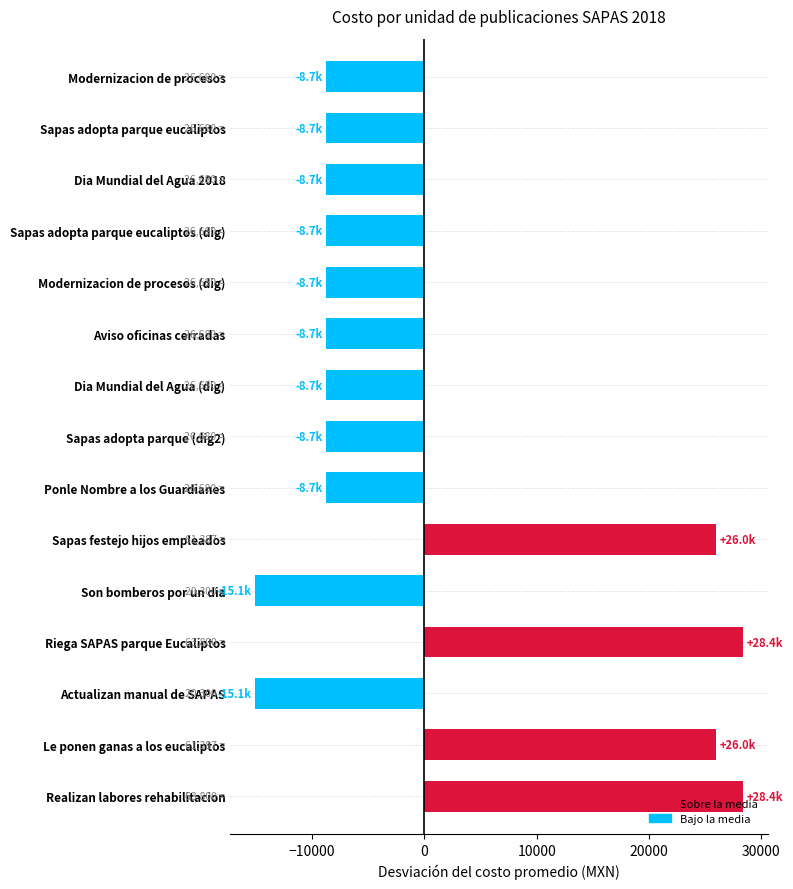

How many positive values are there?

4